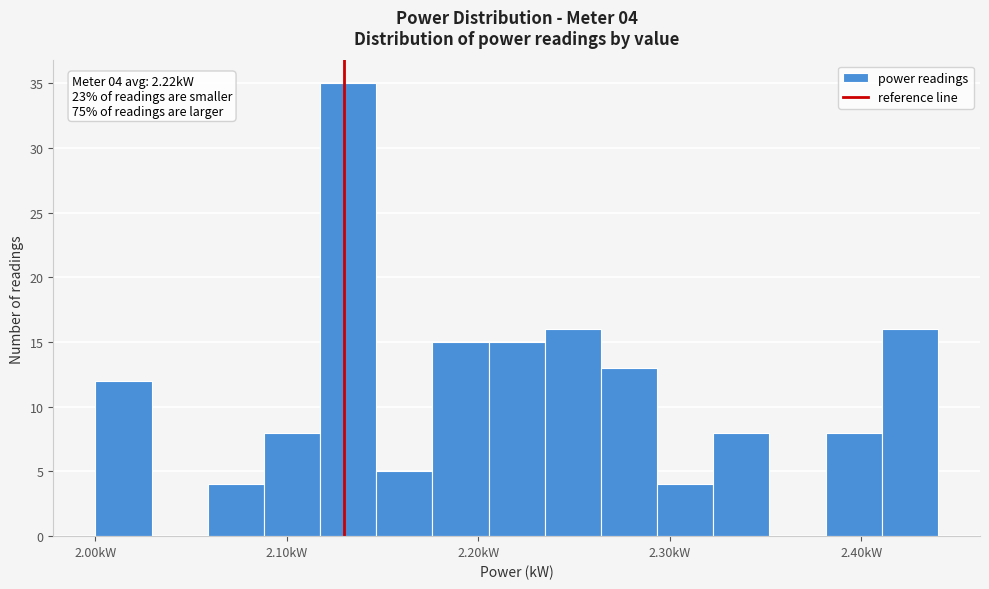

Around what value on the x-axis is the tallest bar? Give the approximate position of its centre, as read against the axis.

2.13